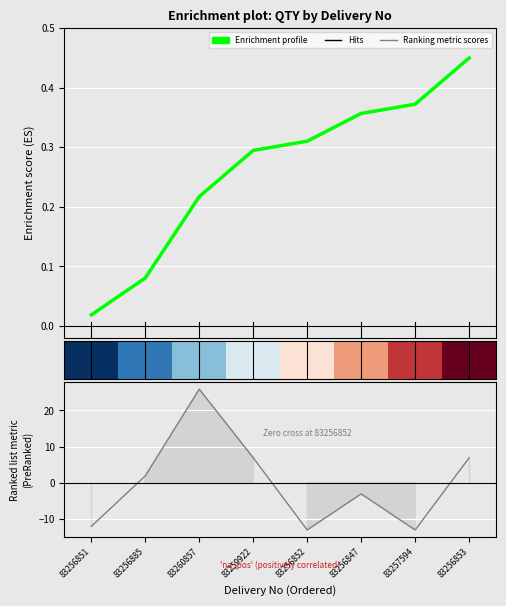

Reading left to right, extract all data points from this chart.

-12.1	1.9	25.9	6.9	-13.1	-3.1	-13.1	6.9